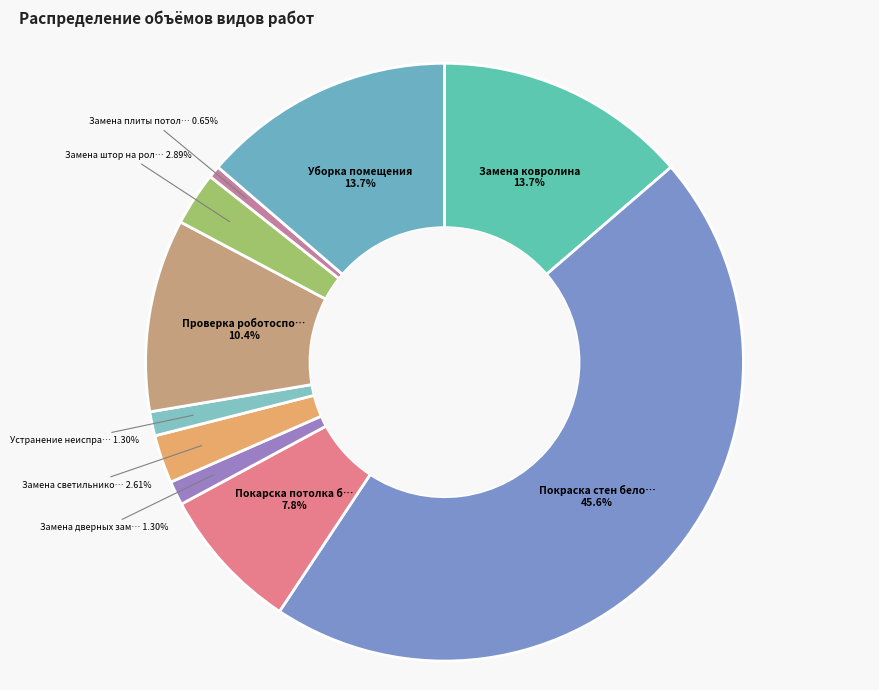

How many slices are in this pie chart?

10